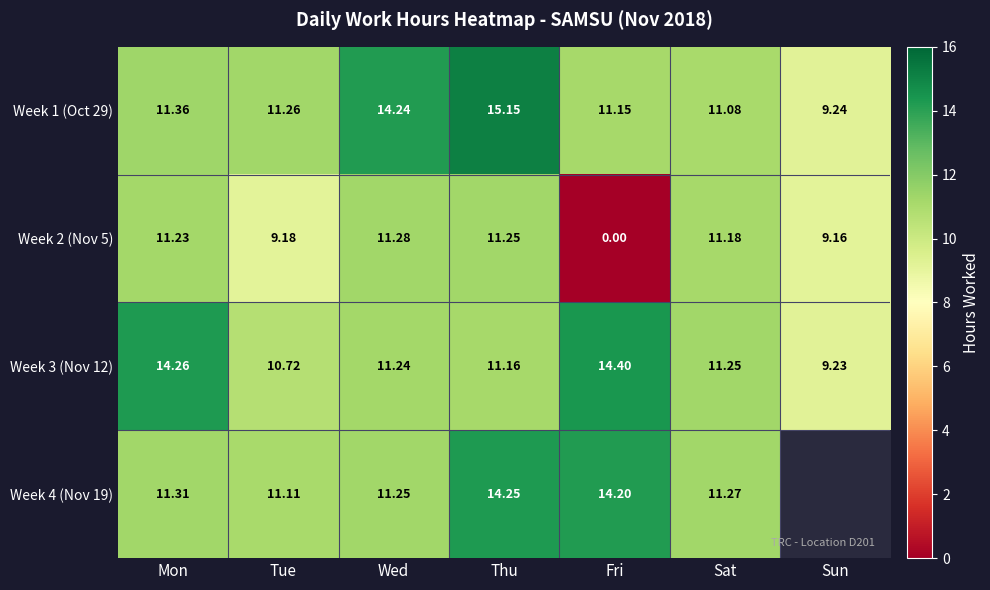

What is the difference between the maximum and minimum values in the Week 2 (Nov 5) series?

11.3